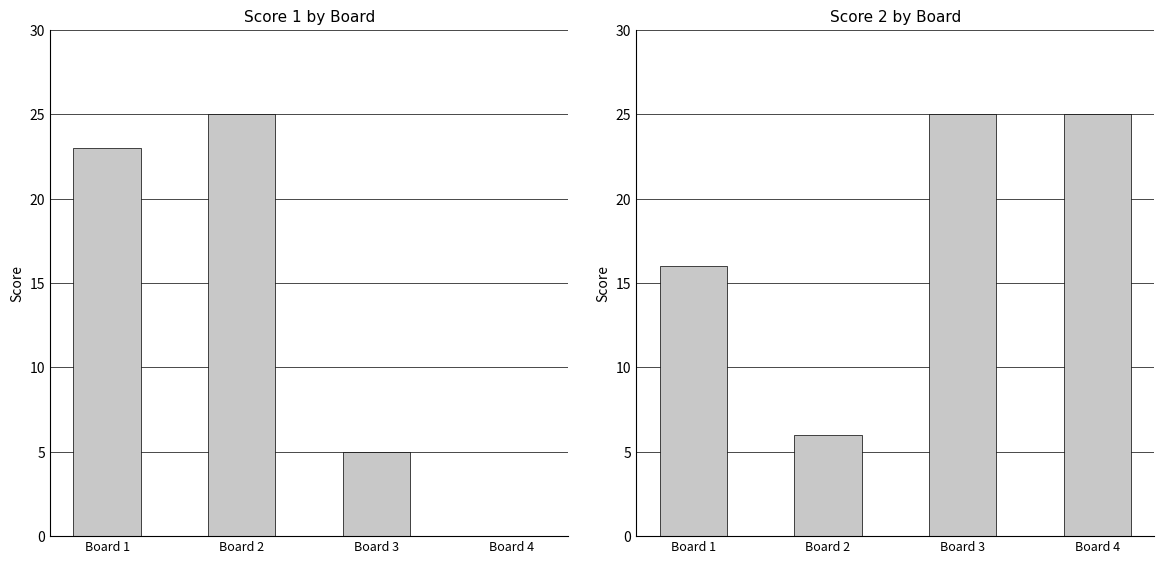

What is the greatest value displayed?

25